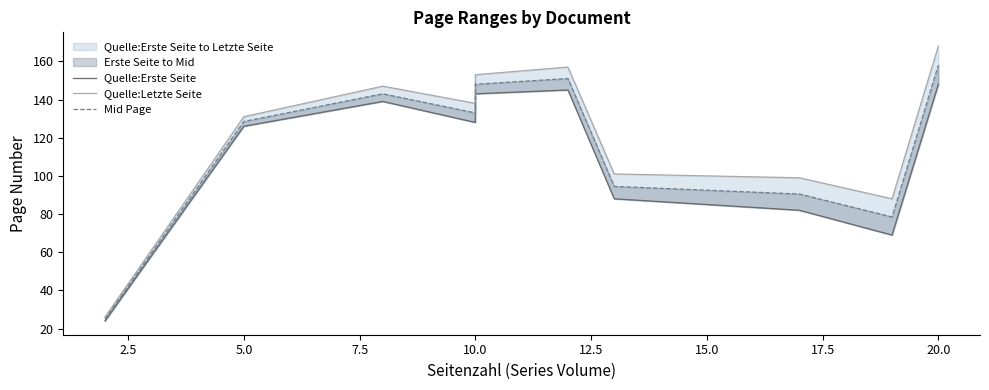

True or false: Quelle:Erste Seite and Mid Page intersect in this chart.

False